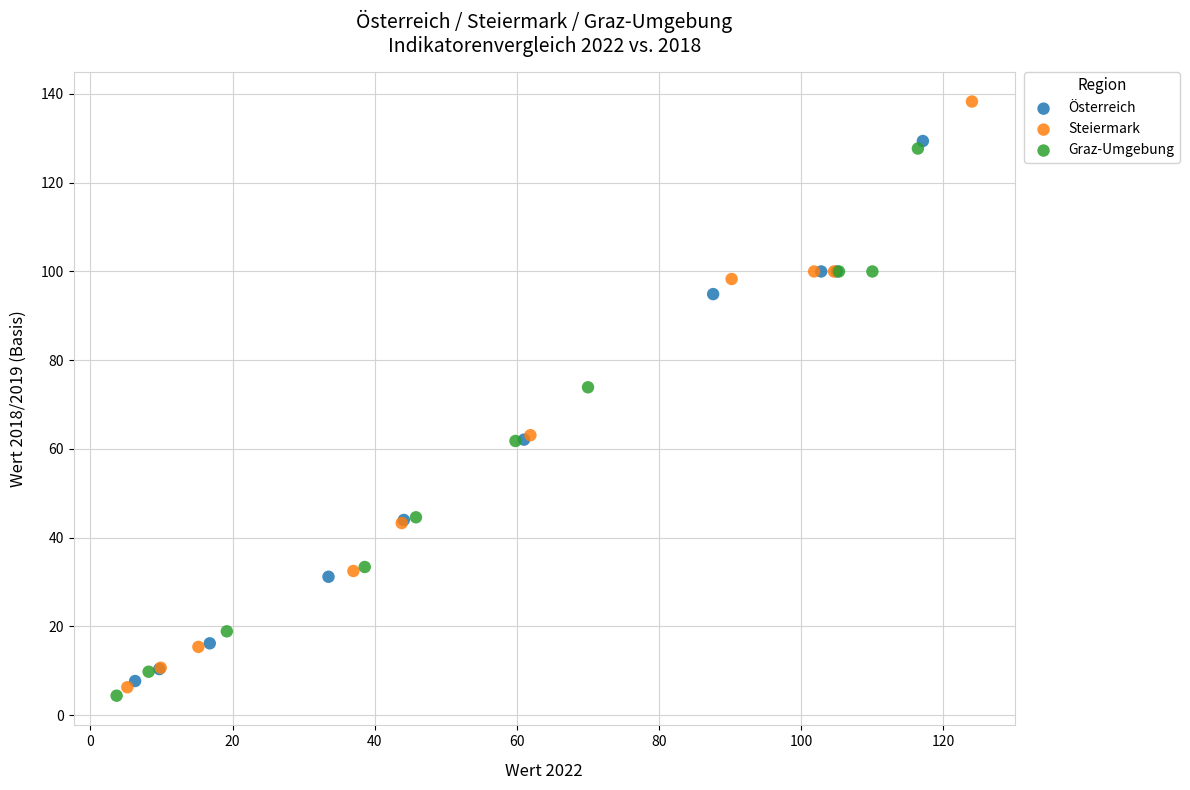

Which series reaches the minimum Y coordinate?

Graz-Umgebung